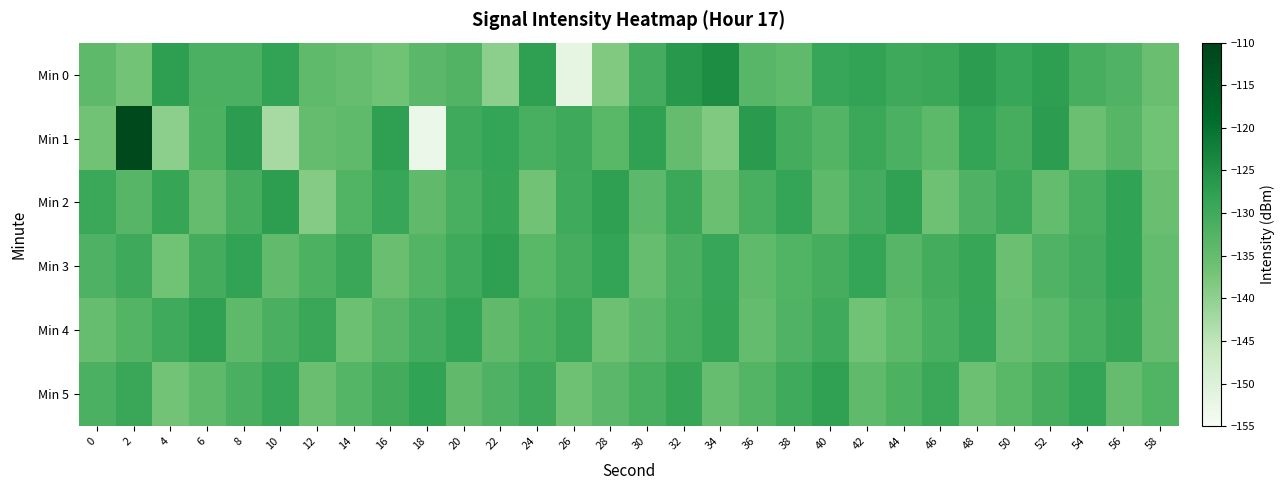

Reading right to left, transcribe all the data shown in this chart.

Min 0: 58=-135.6	56=-132.2	54=-131.0	52=-127.5	50=-129.1	48=-127.2	46=-129.2	44=-129.7	42=-128.2	40=-129.0	38=-134.4	36=-133.2	34=-124.5	32=-126.4	30=-130.6	28=-138.4	26=-151.7	24=-127.7	22=-139.6	20=-132.6	18=-133.7	16=-136.5	14=-135.2	12=-134.3	10=-128.2	8=-131.7	6=-131.6	4=-127.5	2=-136.8	0=-134.1
Min 1: 58=-136.4	56=-133.2	54=-135.8	52=-127.1	50=-130.9	48=-128.3	46=-134.0	44=-131.7	42=-129.5	40=-132.8	38=-130.4	36=-126.7	34=-138.2	32=-135.1	30=-127.9	28=-133.4	26=-129.8	24=-131.2	22=-128.5	20=-130.0	18=-152.8	16=-127.6	14=-134.4	12=-135.0	10=-142.4	8=-127.1	6=-131.9	4=-139.6	2=-111.3	0=-136.7
Min 2: 58=-135.5	56=-128.1	54=-131.4	52=-134.8	50=-129.6	48=-132.0	46=-136.3	44=-127.9	42=-130.7	40=-134.2	38=-128.5	36=-131.1	34=-135.8	32=-129.4	30=-133.9	28=-127.6	26=-130.2	24=-136.7	22=-128.8	20=-131.3	18=-134.6	16=-129.1	14=-132.4	12=-138.9	10=-127.3	8=-130.8	6=-135.1	4=-128.7	2=-133.2	0=-129.5
Min 3: 58=-134.9	56=-128.0	54=-130.6	52=-132.3	50=-135.7	48=-128.9	46=-130.4	44=-133.1	42=-128.6	40=-130.8	38=-132.5	36=-134.3	34=-129.0	32=-131.6	30=-135.2	28=-128.4	26=-130.9	24=-133.5	22=-127.7	20=-130.1	18=-132.8	16=-135.6	14=-129.3	12=-131.9	10=-134.7	8=-128.2	6=-130.5	4=-136.4	2=-129.8	0=-132.1
Min 4: 58=-135.0	56=-128.8	54=-131.2	52=-133.9	50=-135.4	48=-129.0	46=-131.3	44=-134.0	42=-136.5	40=-129.9	38=-132.2	36=-134.8	34=-128.7	32=-131.0	30=-133.6	28=-136.1	26=-129.4	24=-131.8	22=-134.5	20=-128.3	18=-130.6	16=-133.3	14=-135.9	12=-129.2	10=-131.5	8=-134.1	6=-127.8	4=-130.0	2=-132.7	0=-135.3
Min 5: 58=-132.4	56=-135.1	54=-128.6	52=-130.9	50=-133.5	48=-136.0	46=-129.5	44=-131.8	42=-134.4	40=-127.9	38=-130.1	36=-132.7	34=-135.3	32=-128.8	30=-131.1	28=-133.7	26=-136.2	24=-129.7	22=-132.0	20=-134.6	18=-128.0	16=-130.3	14=-132.9	12=-135.5	10=-129.1	8=-131.6	6=-134.2	4=-136.8	2=-129.3	0=-131.7